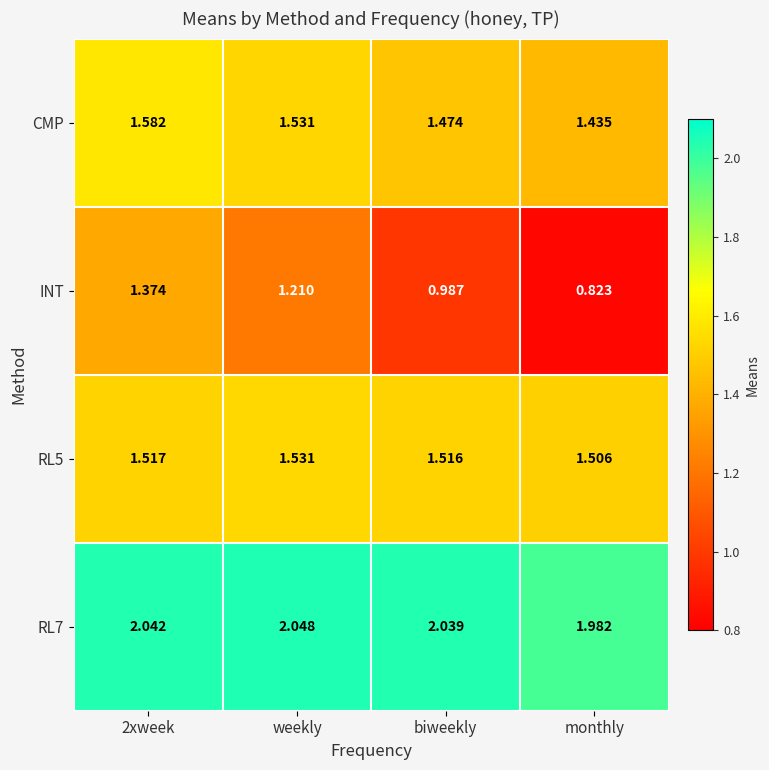

Which category has the lowest value in the RL5 series?

monthly